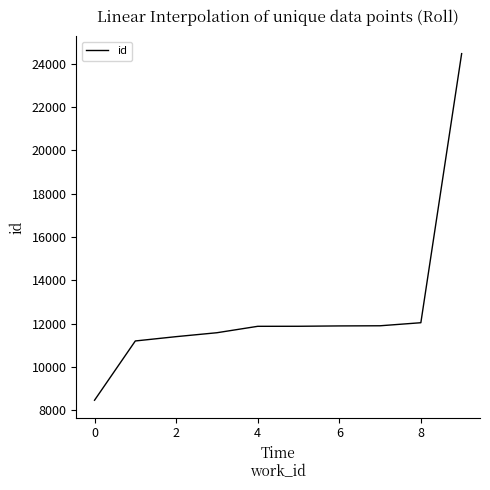

What is the greatest value displayed?

24460